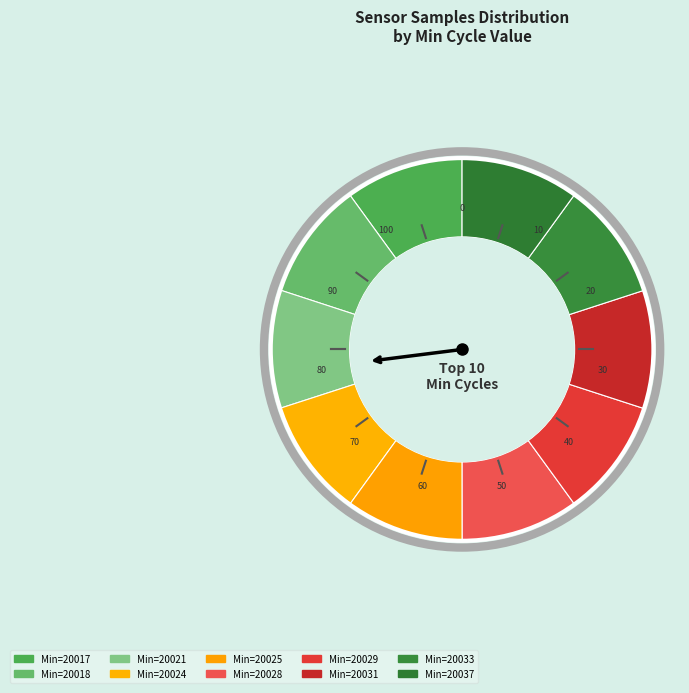

To the nearest percent, what is the average slice percentage?

10%